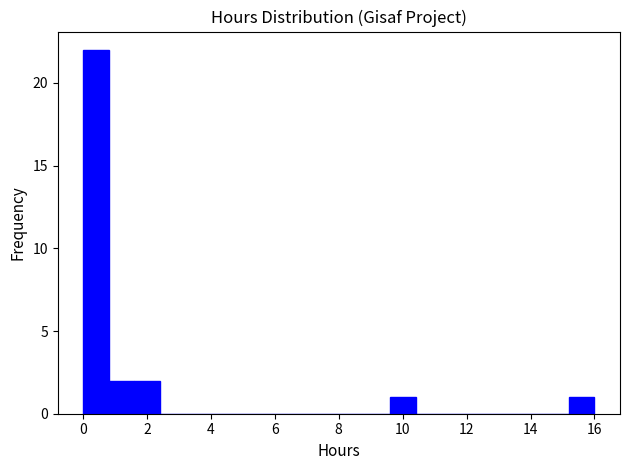

Around what value on the x-axis is the tallest bar? Give the approximate position of its centre, as read against the axis.

0.4